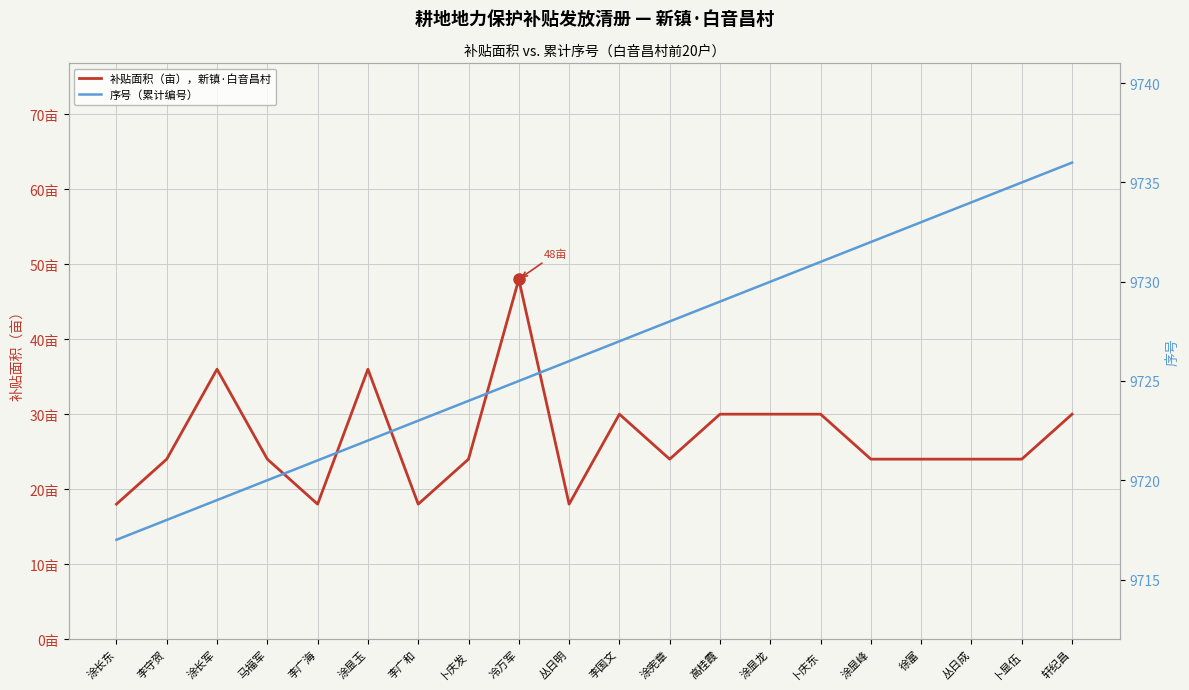

How many categories are shown in the chart?

20